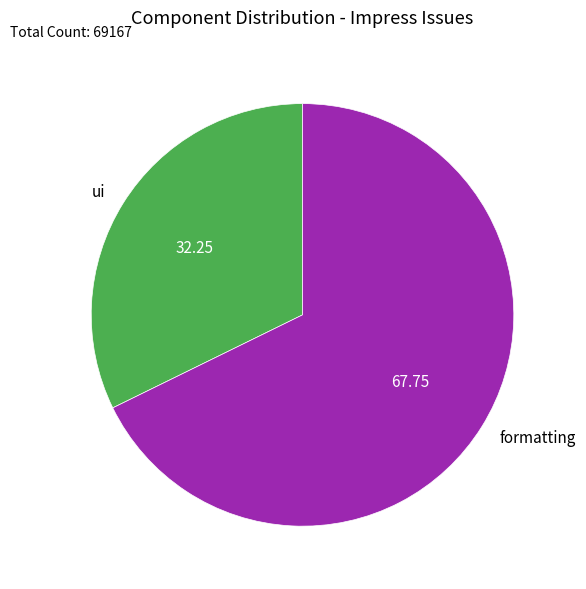

Is ui the majority of the pie?

No